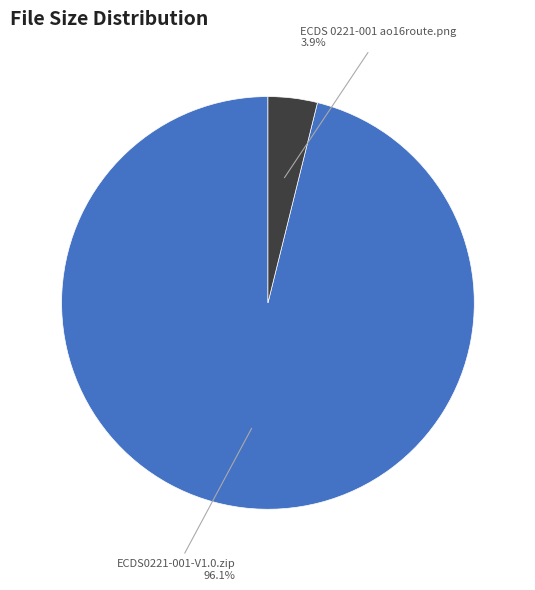

To the nearest percent, what is the difference between the largest and smallest slice percentages?

92%